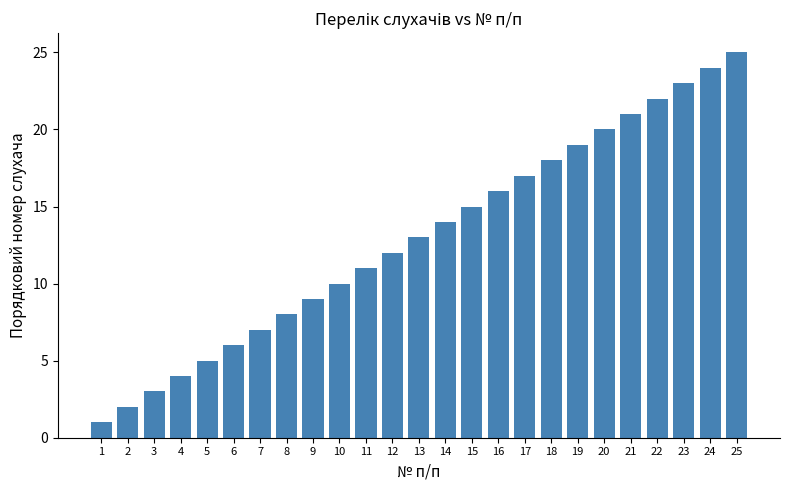

At which category does the chart reach its minimum across all series?

1